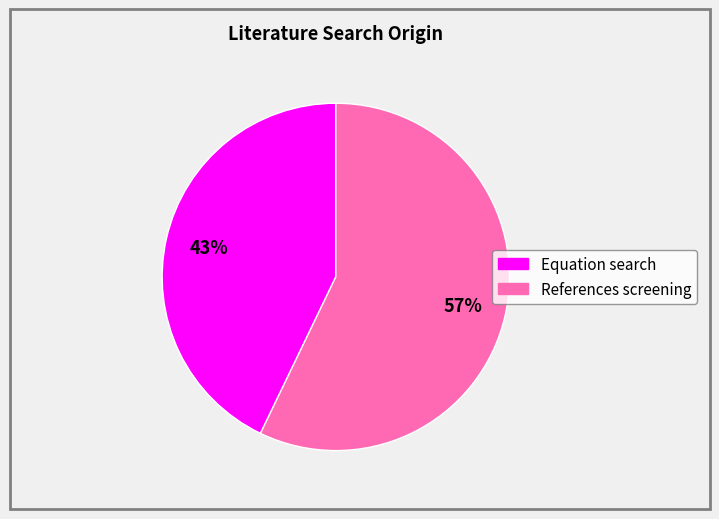

Rank the categories by value from highest to lowest.

References screening, Equation search